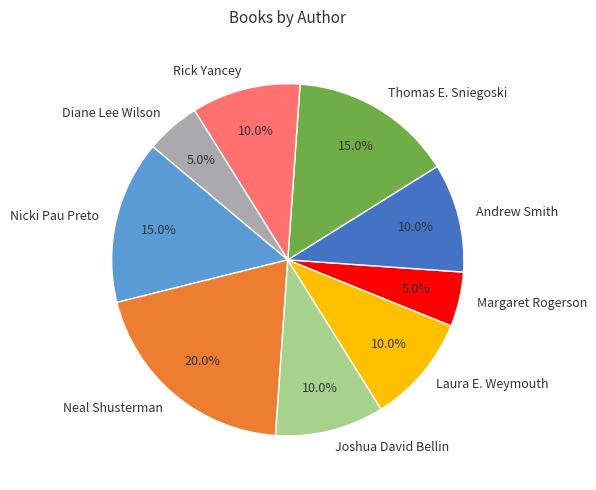

To the nearest percent, what is the difference between the Neal Shusterman and Laura E. Weymouth slice percentages?

10%